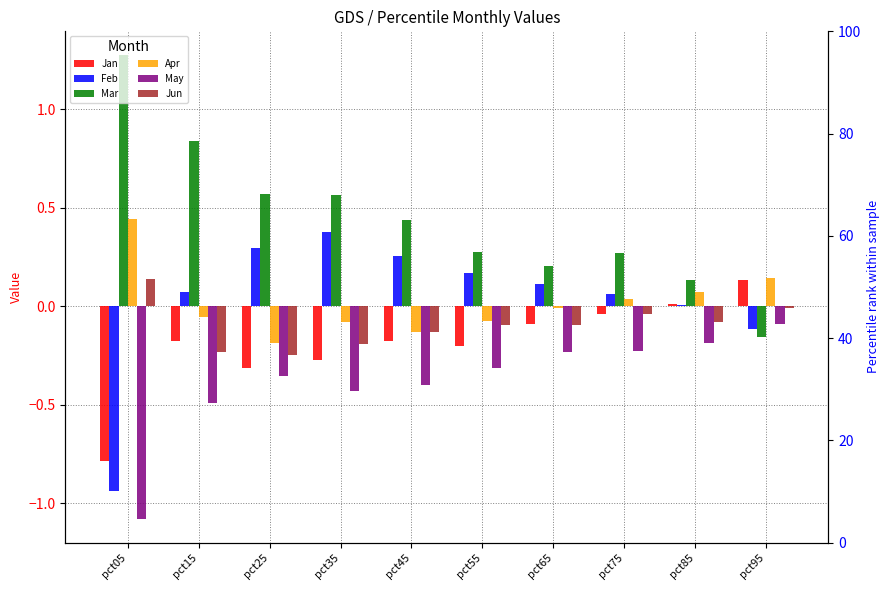

How many negative values does the Feb series have?

2